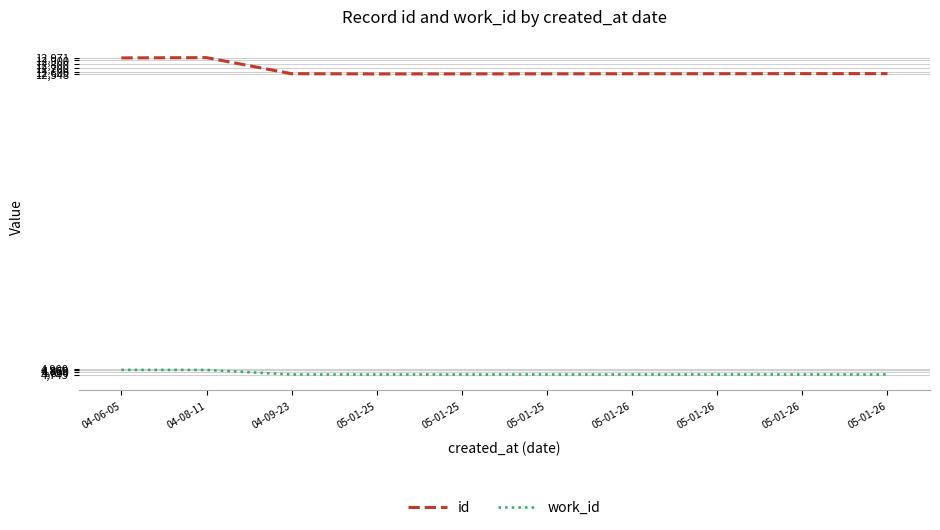

What are all the series names shown in the legend?

id, work_id